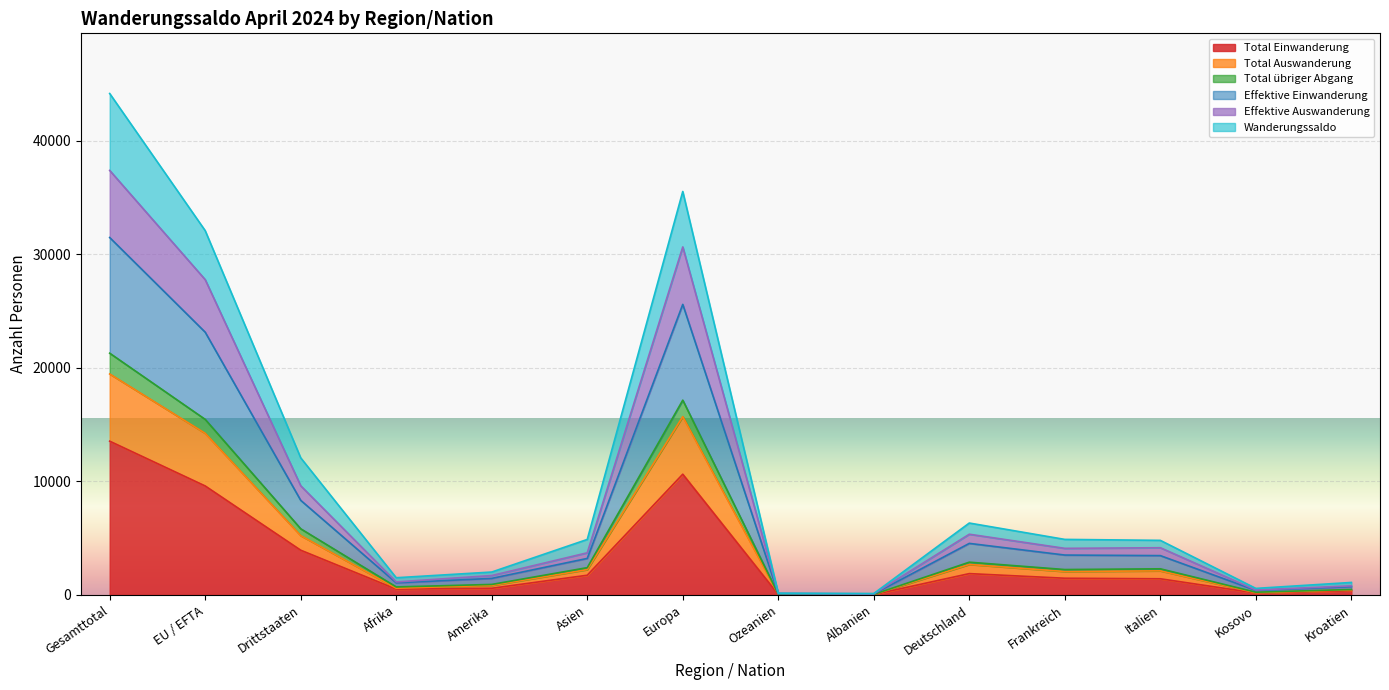

What are all the series names shown in the legend?

Total Einwanderung, Total Auswanderung, Total übriger Abgang, Effektive Einwanderung, Effektive Auswanderung, Wanderungssaldo